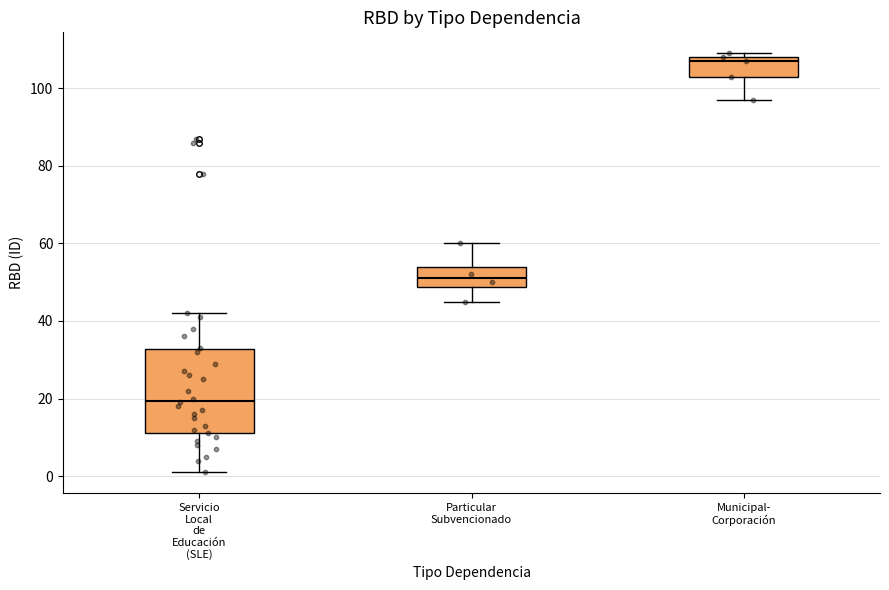

Reading left to right, read every box against the y-axis: the position of its median line, the range the box covers, and the ends of its whiskers. The values are not printed on the chart, so give them approximately, as read against the axis.

Servicio Local de Educación (SLE): median 20, box 12 to 32, whiskers 2 to 42
Particular Subvencionado: median 52, box 48 to 54, whiskers 46 to 60
Municipal- Corporación: median 108 (just below the box's upper edge), box 104 to 108, whiskers 98 to 110